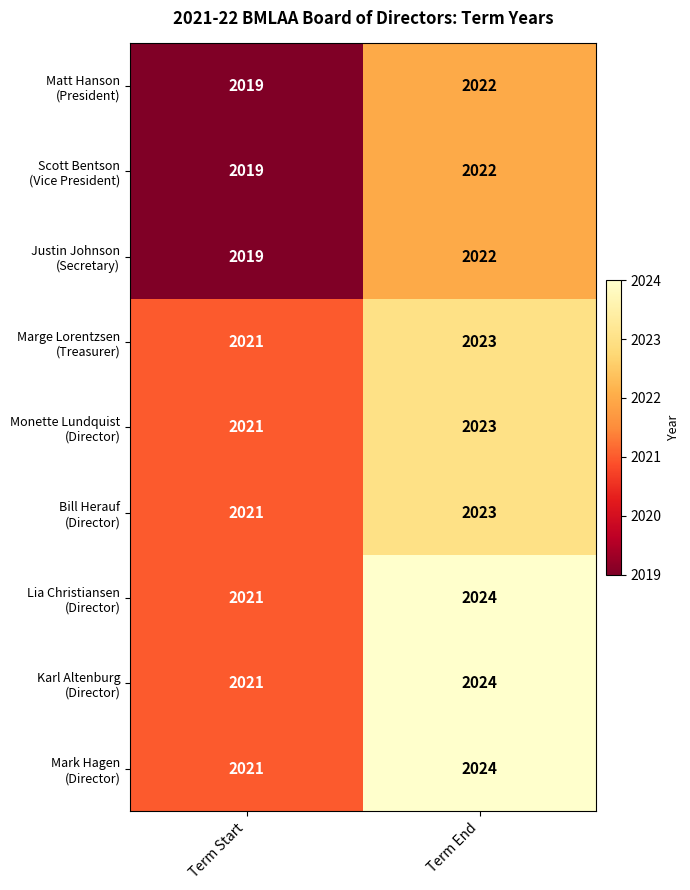

At which category is the sum across all series the highest?

Term End